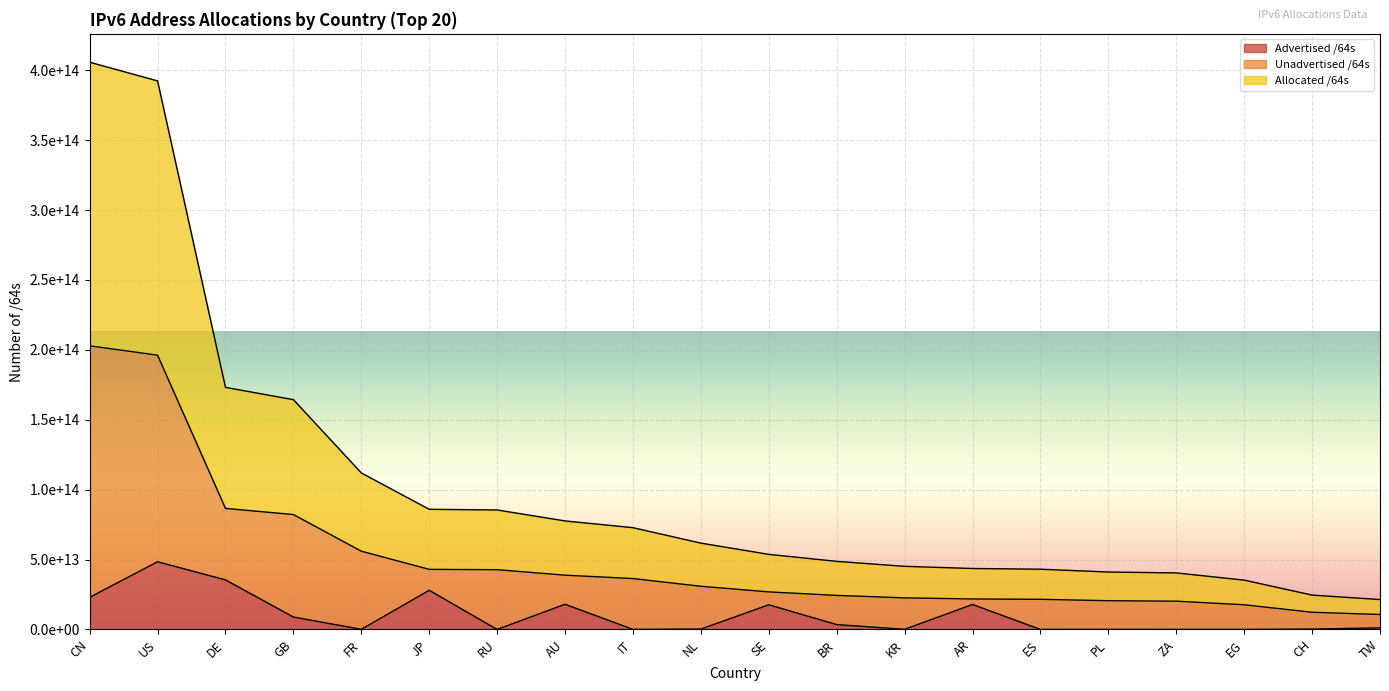

At which category is the sum across all series the highest?

CN